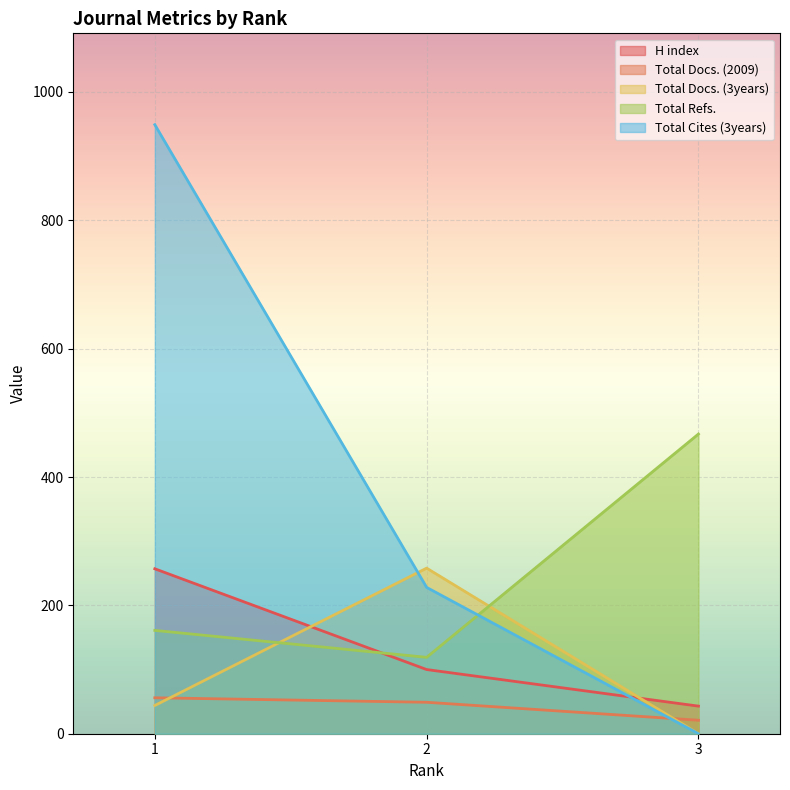

What is the difference between the maximum and minimum values in the Total Docs. (2009) series?

35